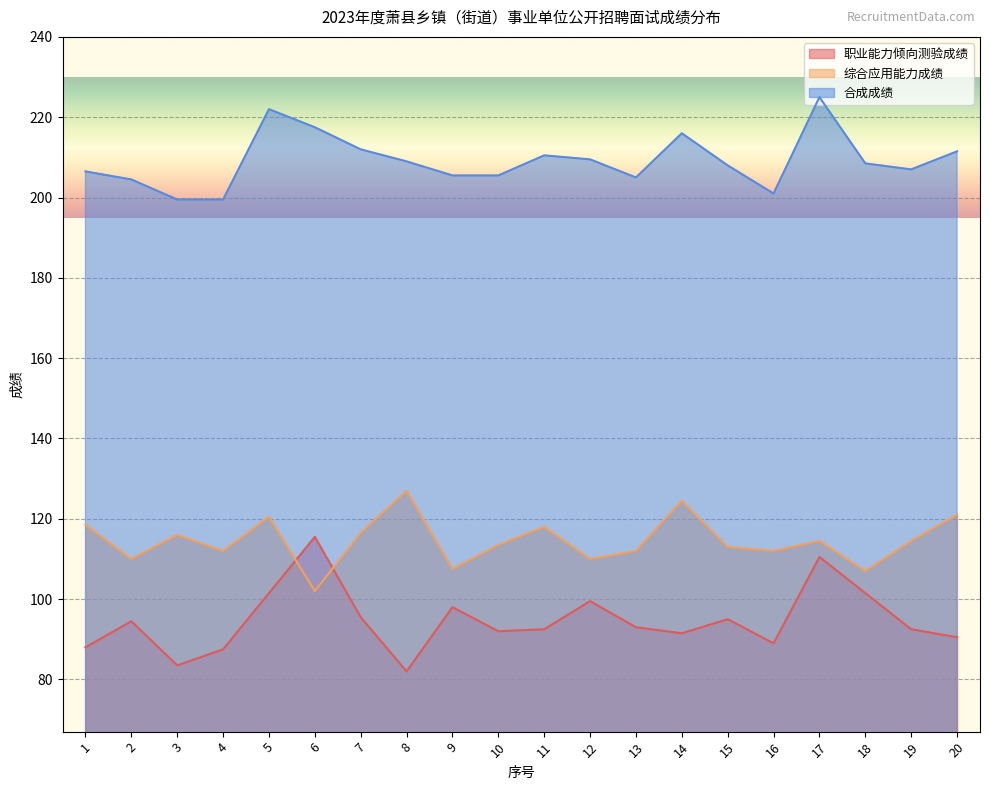

List the series in order of their peak value, highest first.

合成成绩, 综合应用能力成绩, 职业能力倾向测验成绩